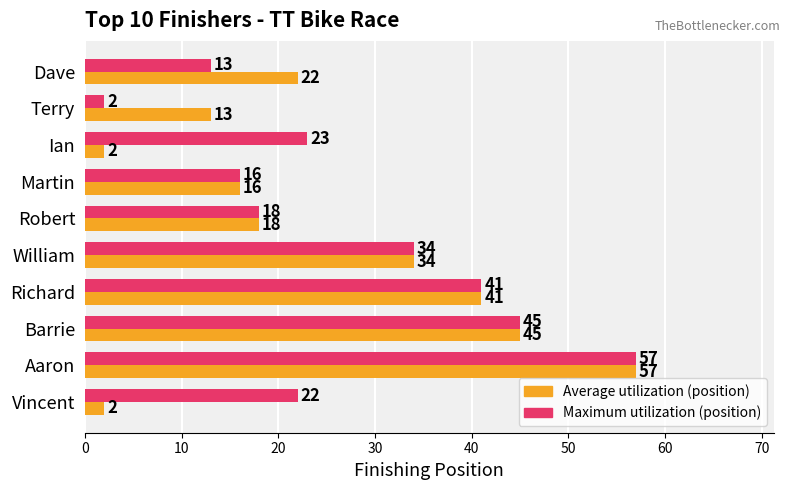

List the series in order of their overall mean, lowest first.

Average utilization (position), Maximum utilization (position)